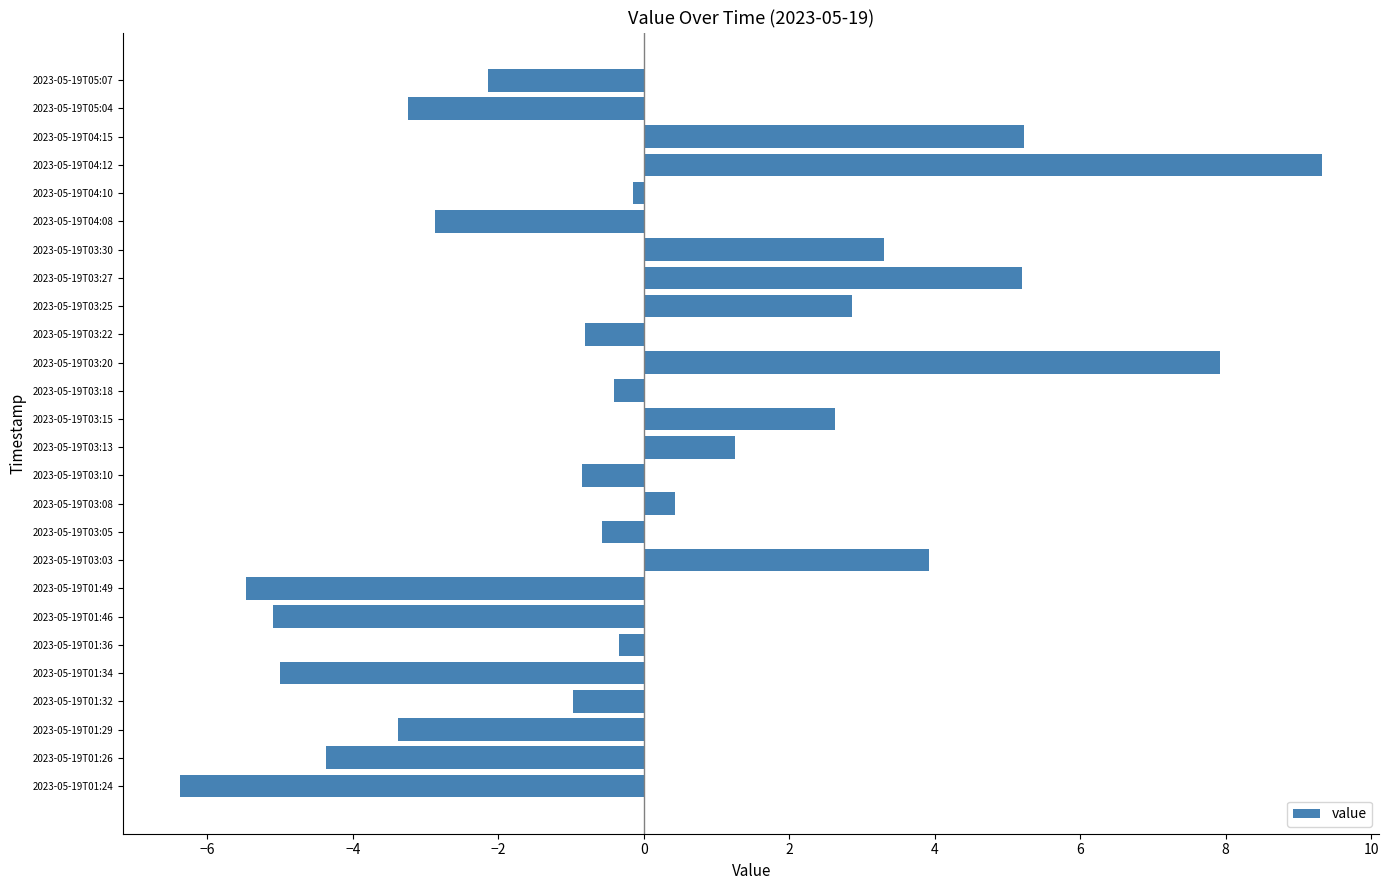

What is the difference between the maximum and second lowest values?

14.8